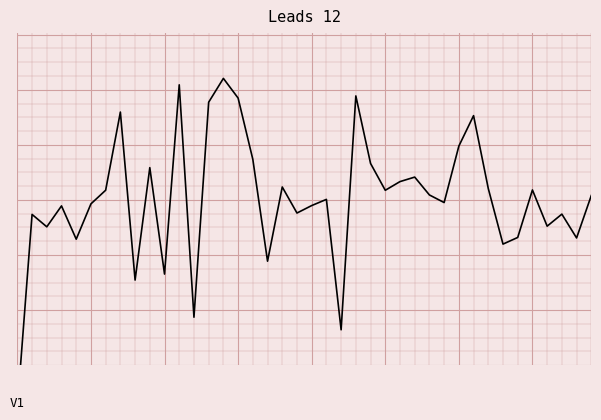

Which has a higher value, 14 or 2?

14